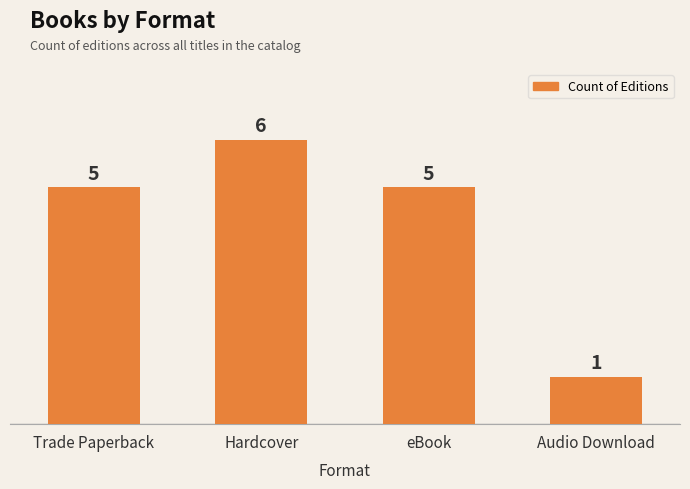

Which category has the highest value across all series?

Hardcover